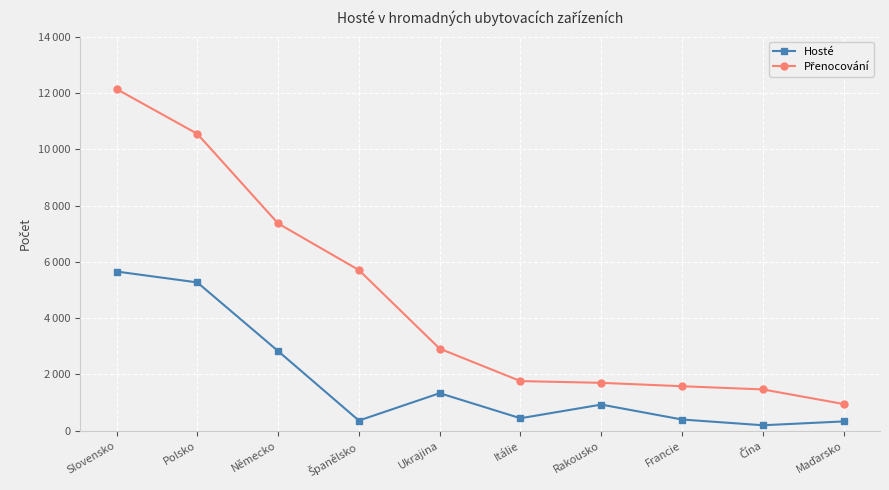

Which label corresponds to the smallest value in the chart?

Čína